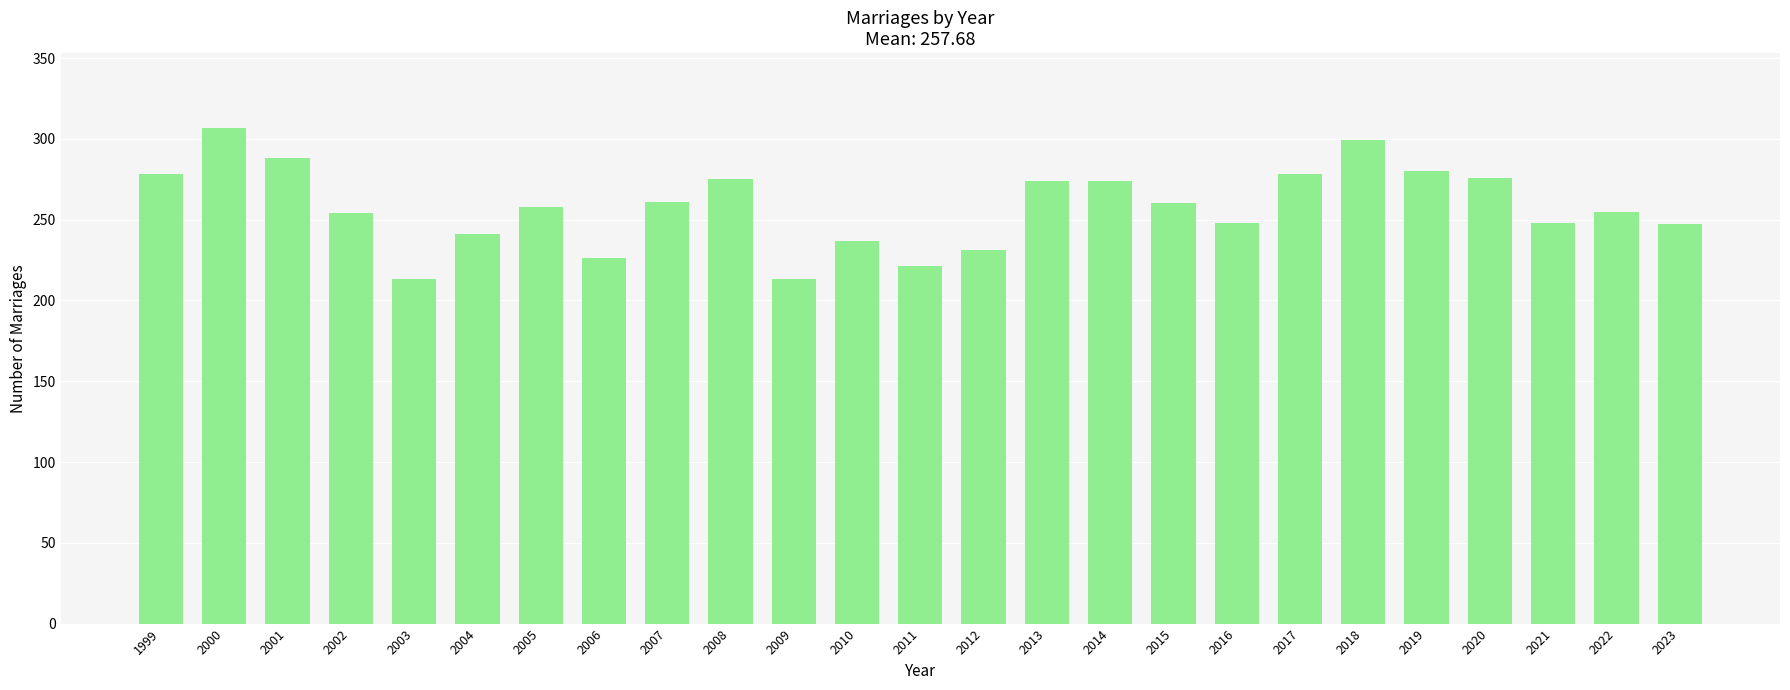

What is the sum of all values?

6442